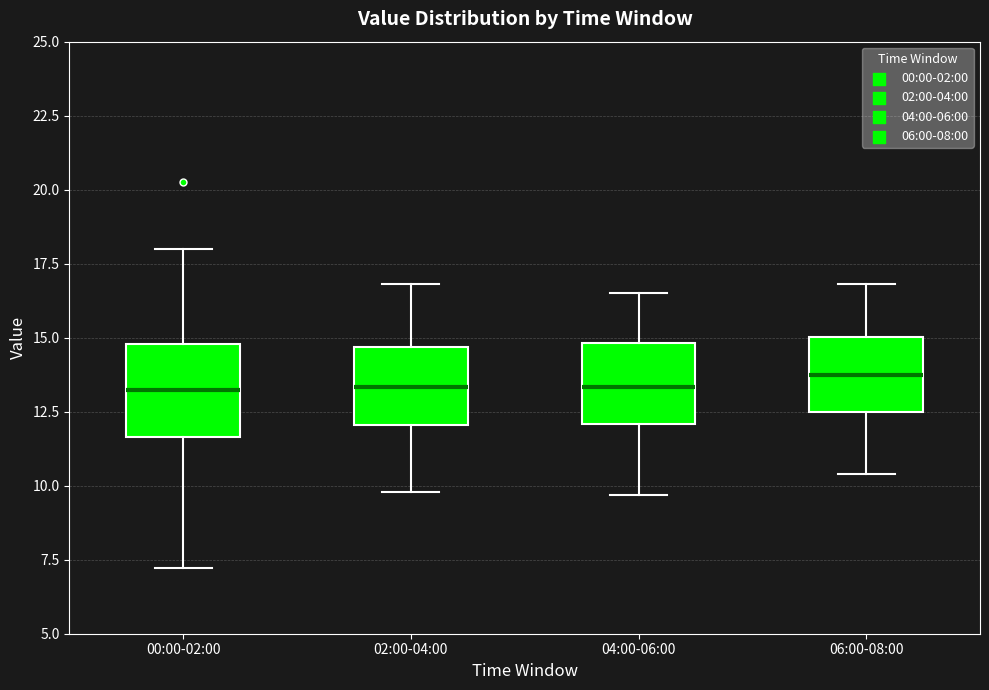

Where does the median line of the box for 02:00-04:00 sit on the y-axis? The values are not printed on the chart, so give them approximately, as read against the axis.

13.5